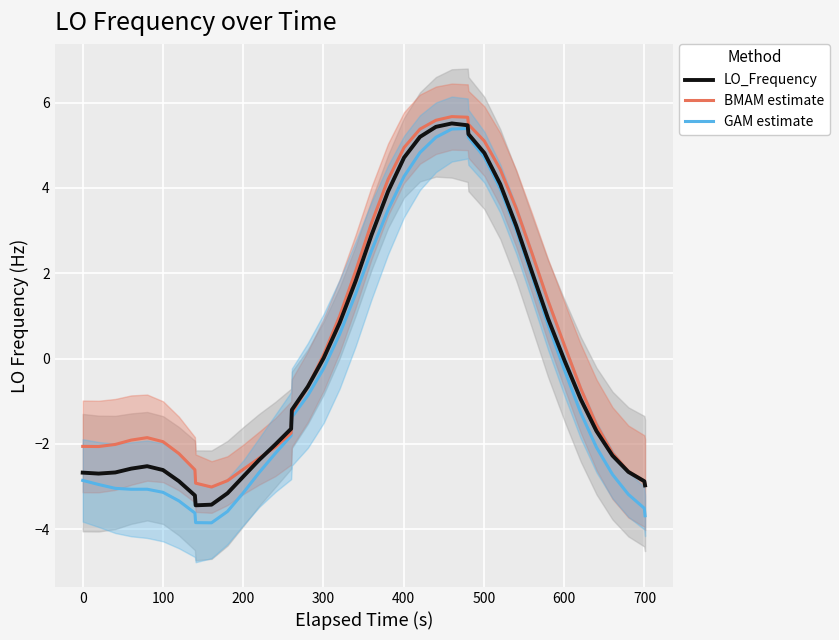

Does the chart display data point markers on the line(s)?

No